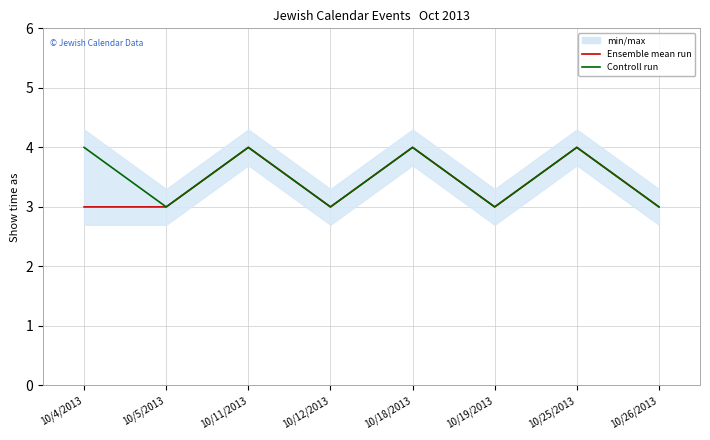

Is it true that Controll run equals 4 at 10/4/2013?

True